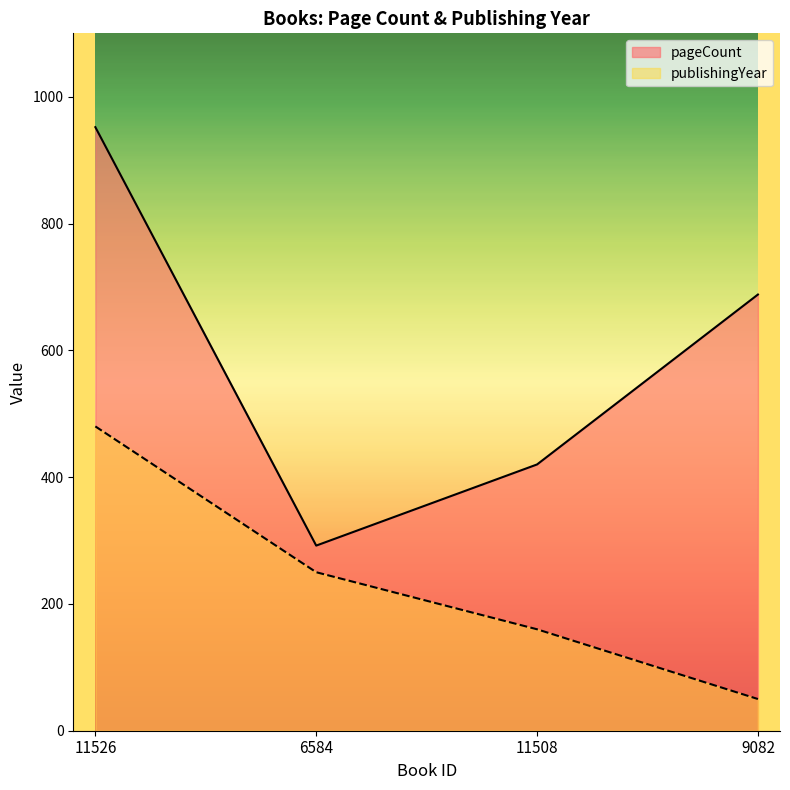

What is the minimum value for pageCount?

292